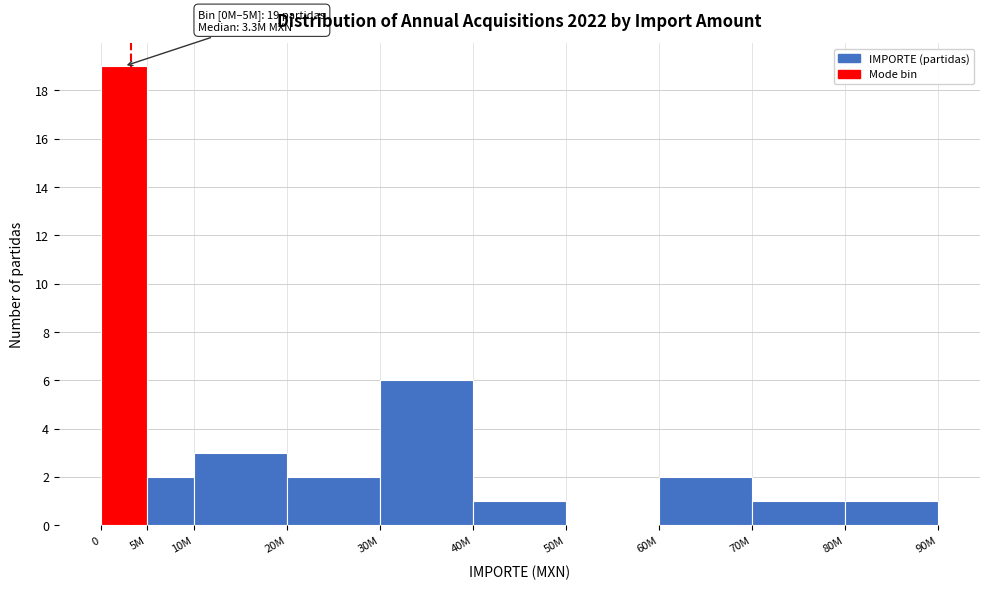

Reading left to right, list all the values displayed in this chart.

0=19	5M=2	10M=3	20M=2	30M=6	40M=1	50M=0	60M=2	70M=1	80M=1